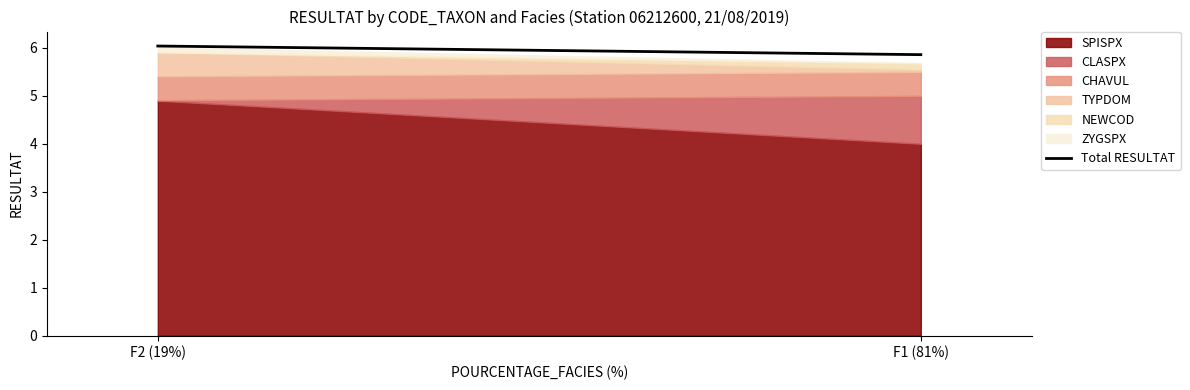

What is the change in value from F2 (19%) to F1 (81%)?

-0.2